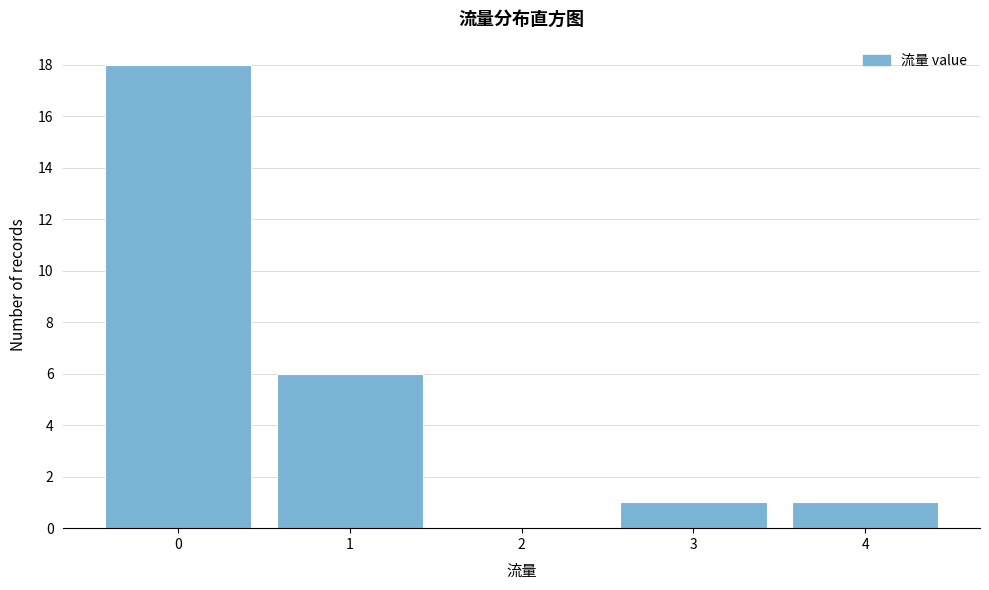

Reading right to left, transcribe all the data shown in this chart.

4=1	3=1	2=0	1=6	0=18